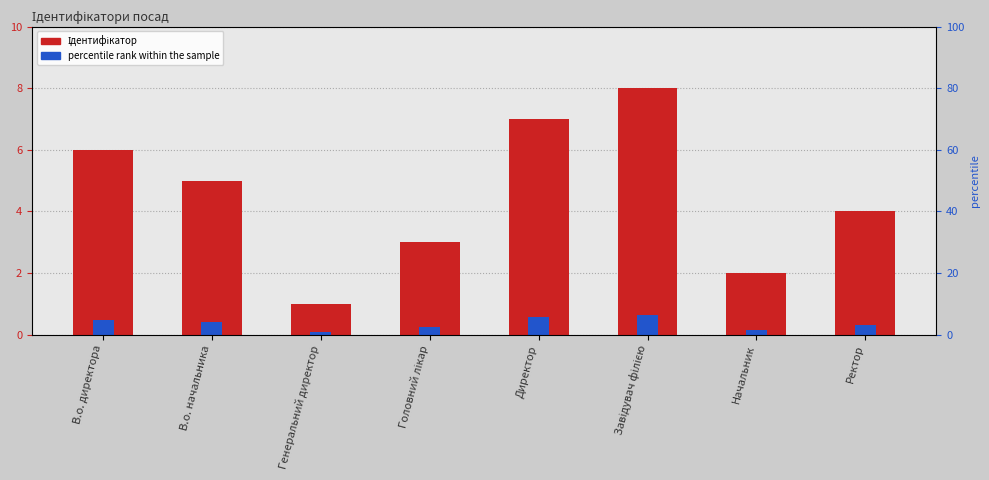

What are all the series names shown in the legend?

Ідентифікатор, percentile rank within the sample